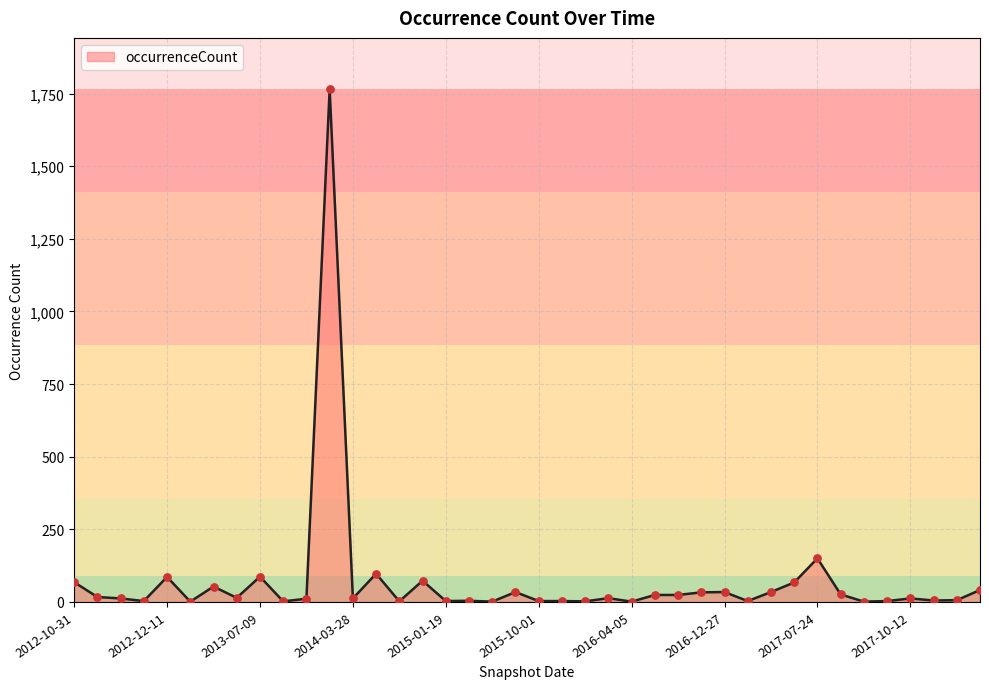

What is the maximum value shown in the chart?

1765